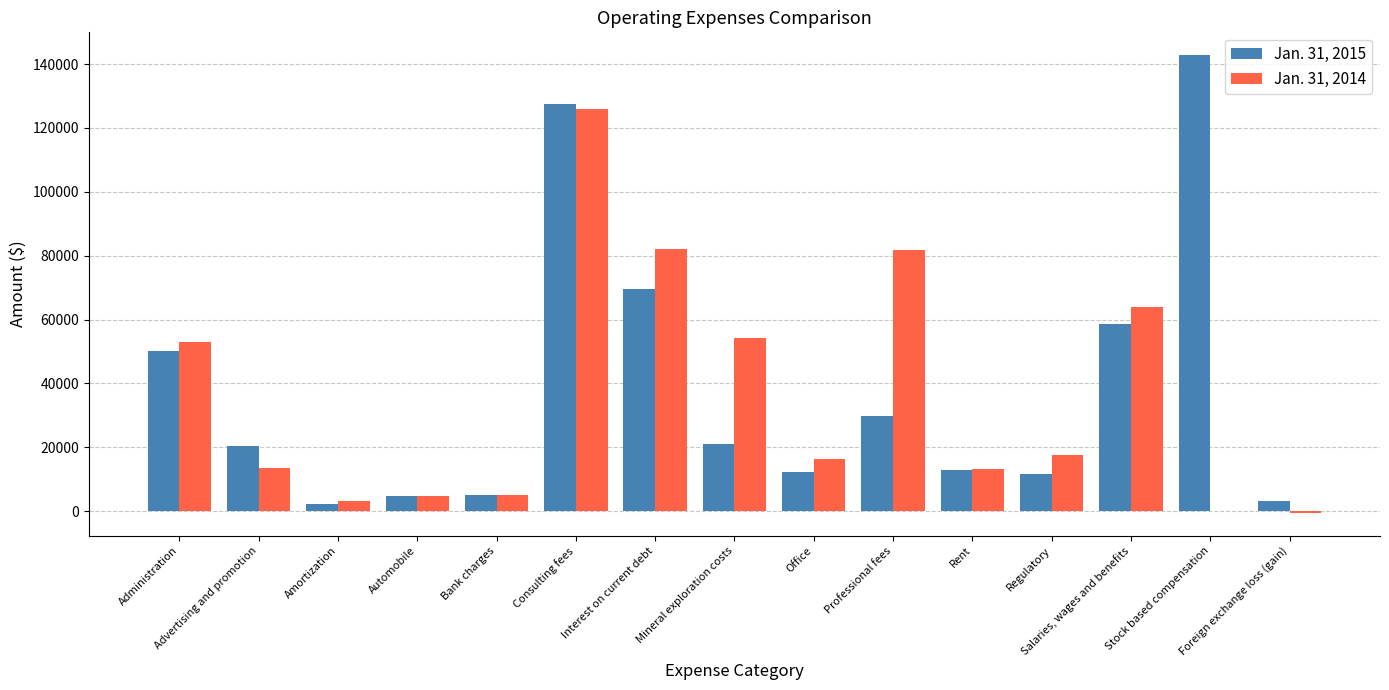

What are all the series names shown in the legend?

Jan. 31, 2015, Jan. 31, 2014